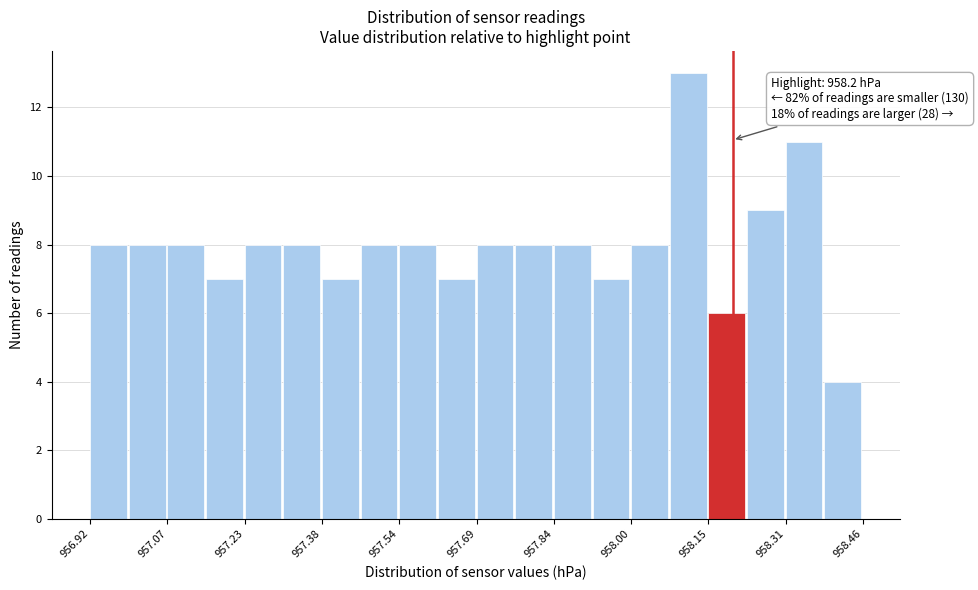

Around what value on the x-axis is the tallest bar? Give the approximate position of its centre, as read against the axis.

958.12